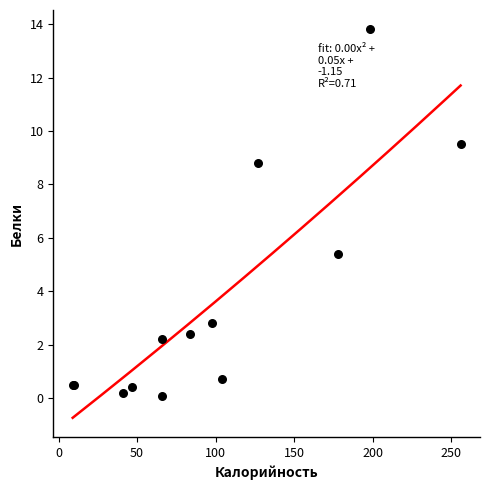

What Y value in the scatter plot is closest to 6?

5.4